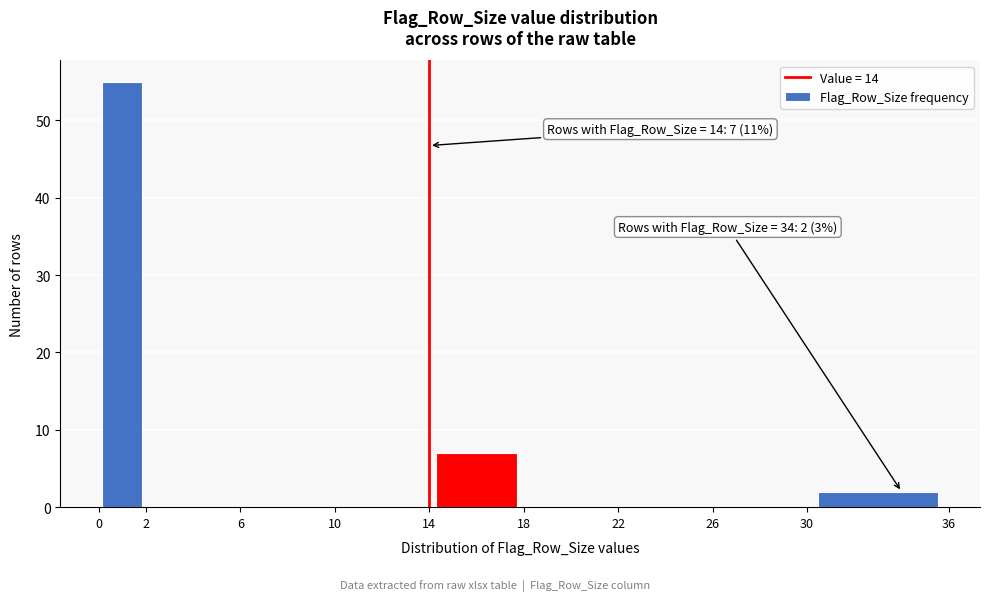

Which range on the x-axis has the tallest bar?

0 to 2